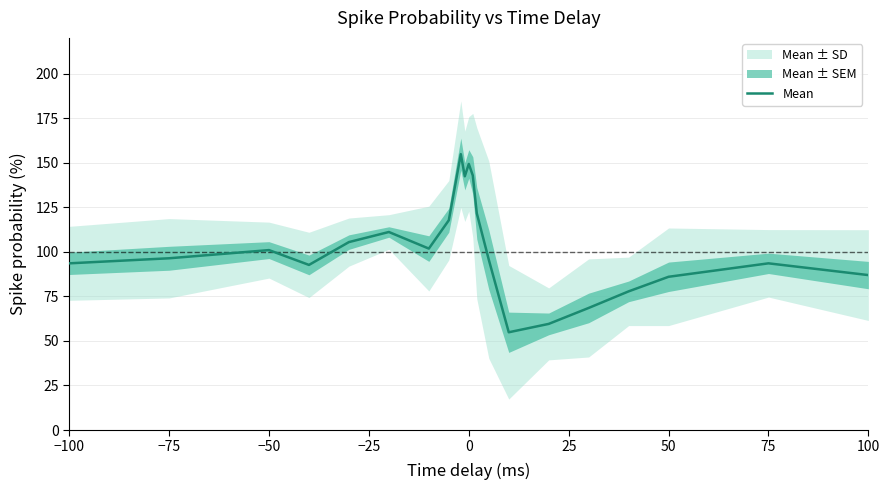

What is the difference between the second highest and second lowest values?

89.7